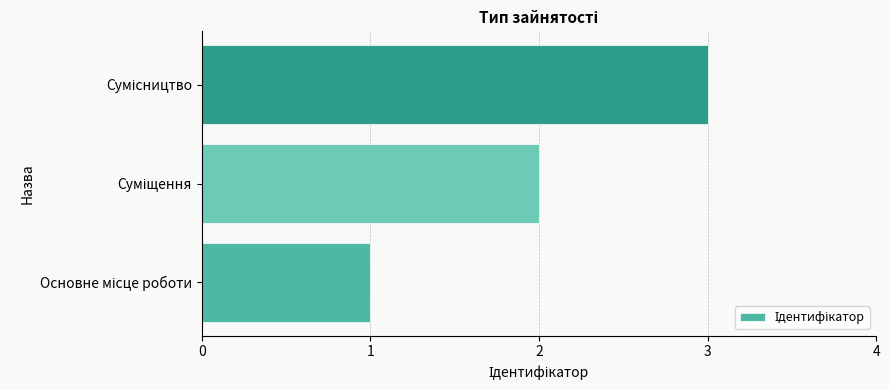

What is the maximum value shown in the chart?

3